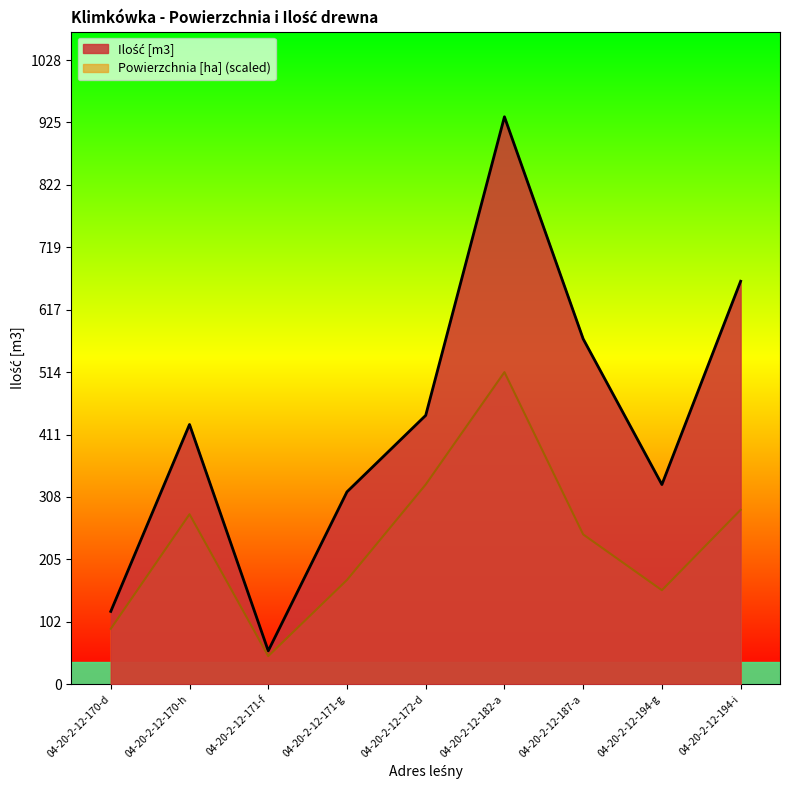

True or false: Powierzchnia [ha] and Ilość [m3] cross at least once.

False